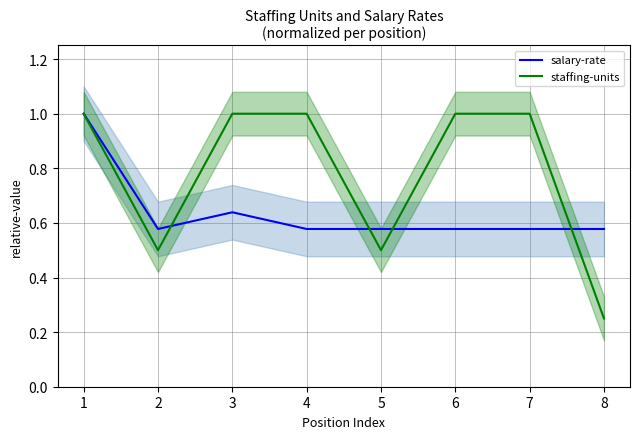

True or false: salary-rate and staffing-units intersect in this chart.

True